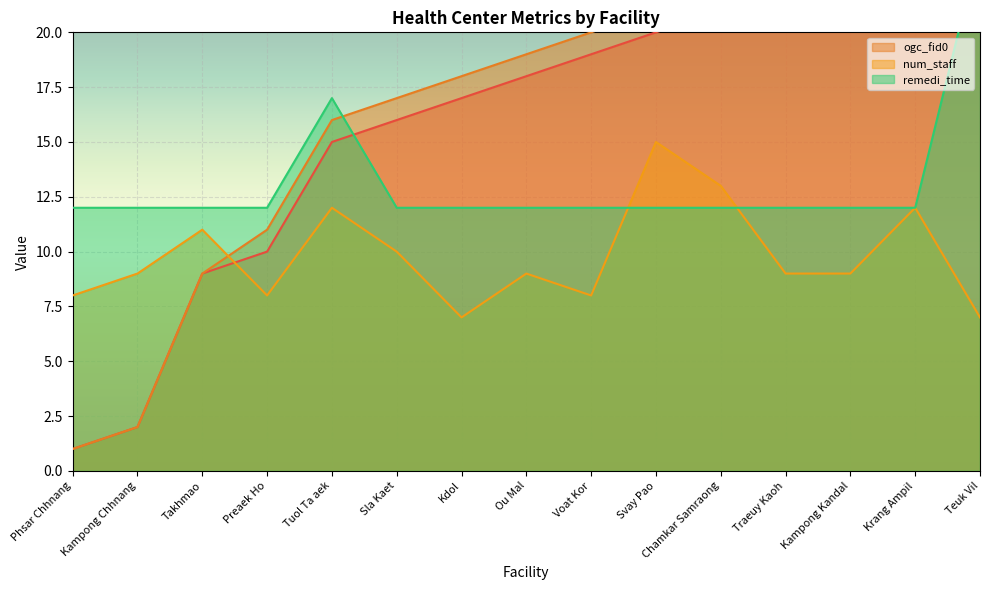

At which label does _id first exceed 18?

Voat Kor